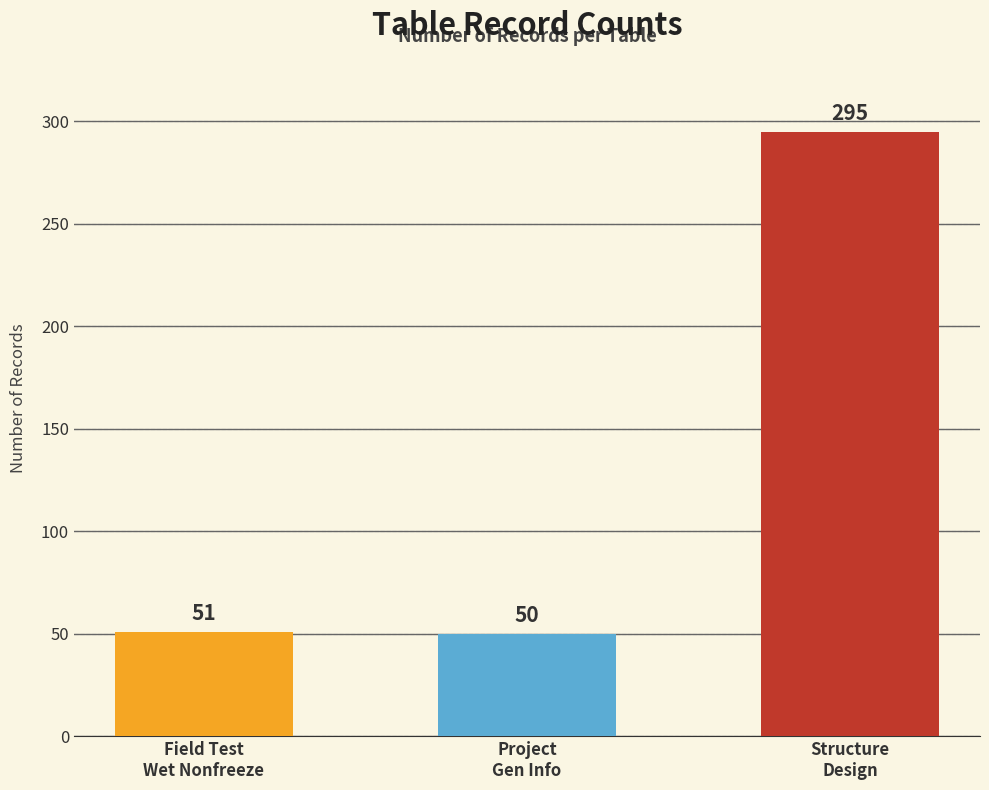

What is the change in value from Project
Gen Info to Structure
Design?

+245